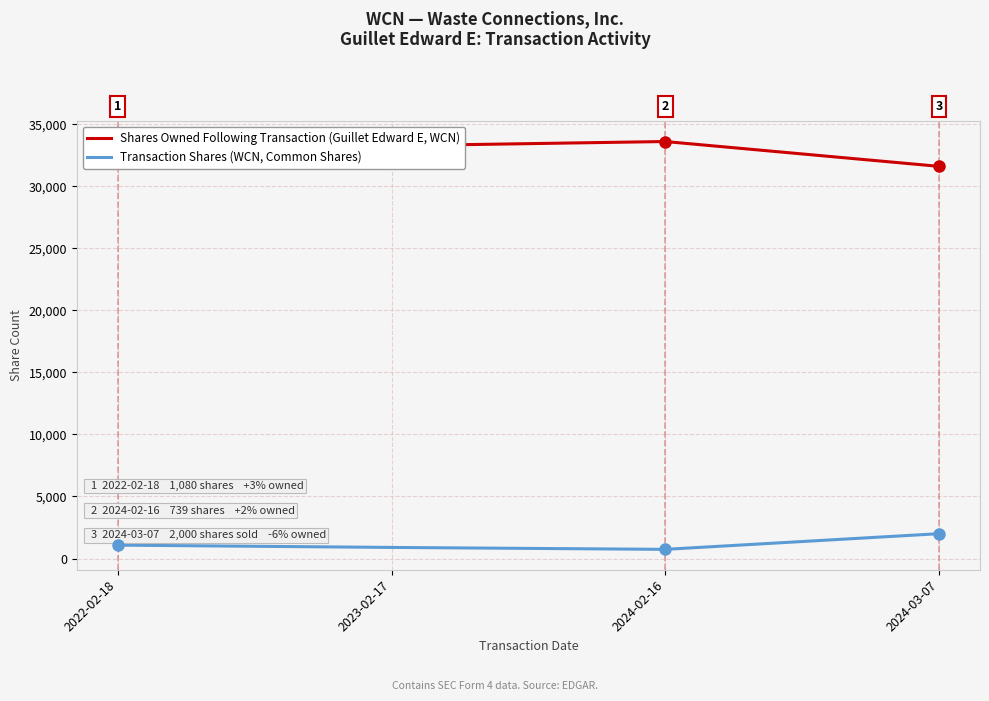

Which series has the widest spread of values?

Shares Owned Following Transaction (Guillet Edward E, WCN)